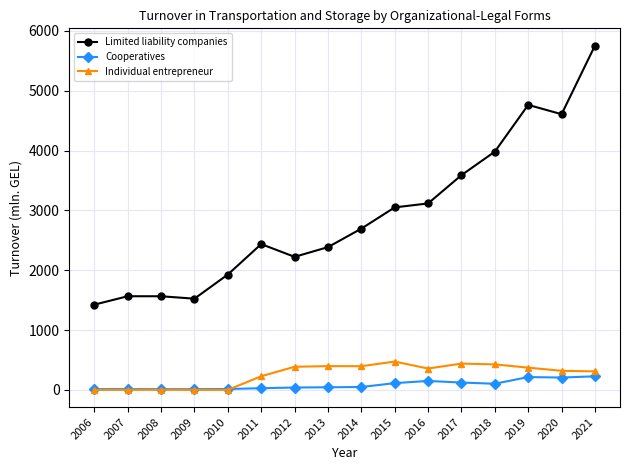

What is the value of the Individual entrepreneur point at the 2nd from the left?

1.7